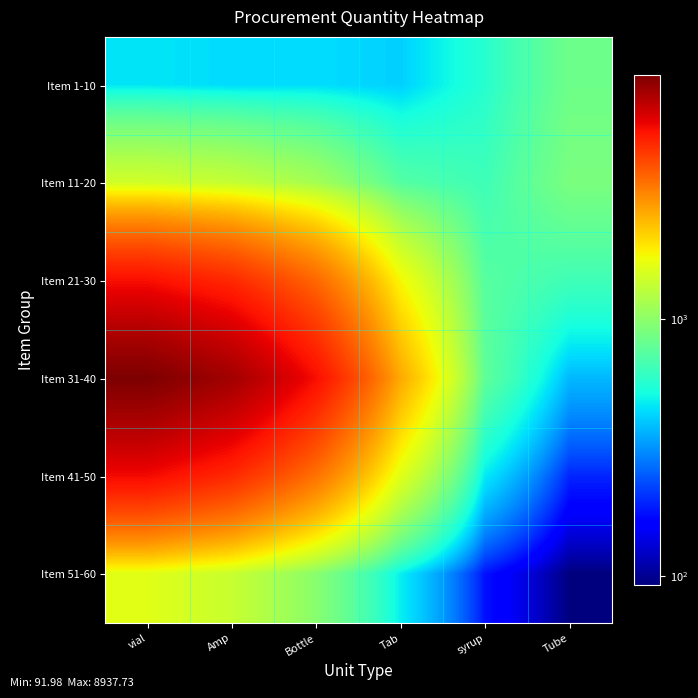

At how many categories does at least one series exceed 1186?

4